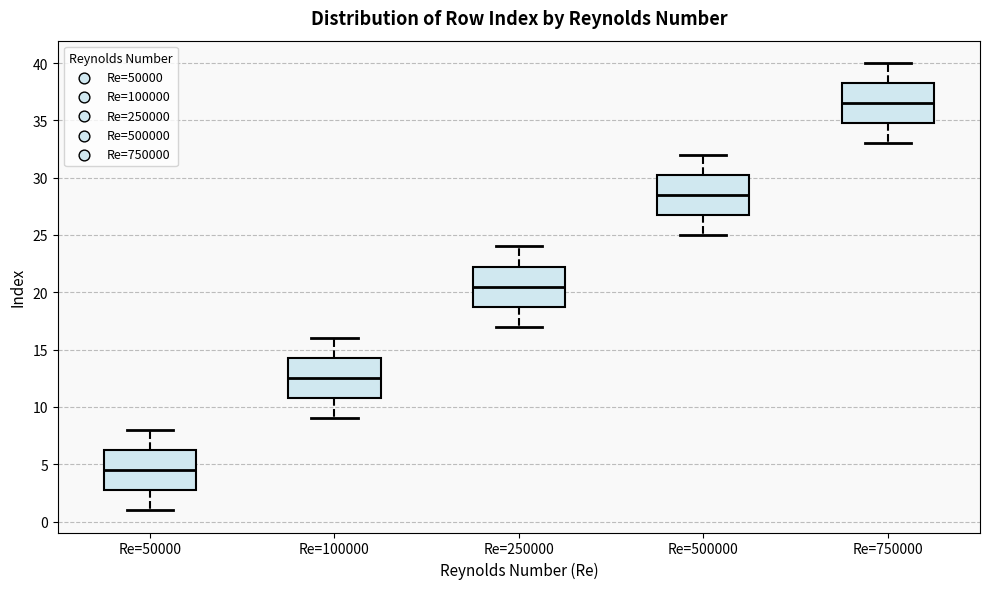

Reading left to right, transcribe this box plot: for each box, give where its median line is, the range the box spans, and where its two whiskers end, as read against the y-axis. The values are not printed on the chart, so give them approximately, as read against the axis.

Re=50000: median 4.5, box 3.0 to 6.5, whiskers 1.0 to 8.0
Re=100000: median 12.5, box 11.0 to 14.5, whiskers 9.0 to 16.0
Re=250000: median 20.5, box 19.0 to 22.5, whiskers 17.0 to 24.0
Re=500000: median 28.5, box 27.0 to 30.5, whiskers 25.0 to 32.0
Re=750000: median 36.5, box 35.0 to 38.5, whiskers 33.0 to 40.0